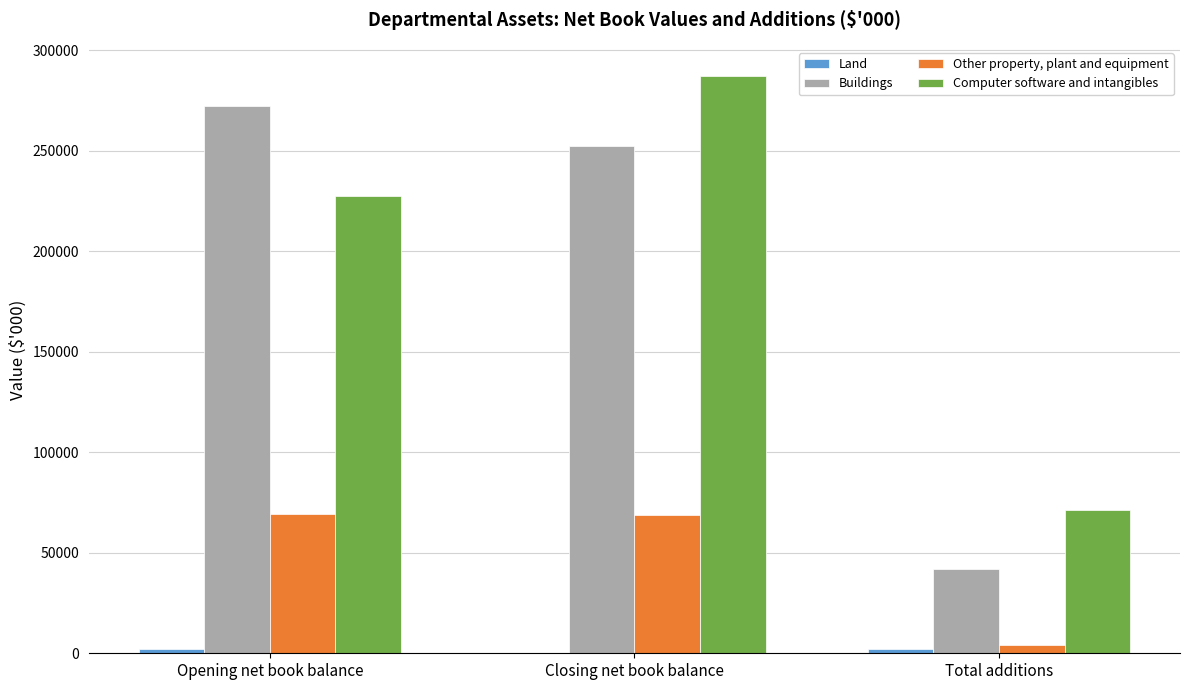

What is the total value across all series at Opening net book balance?

571479